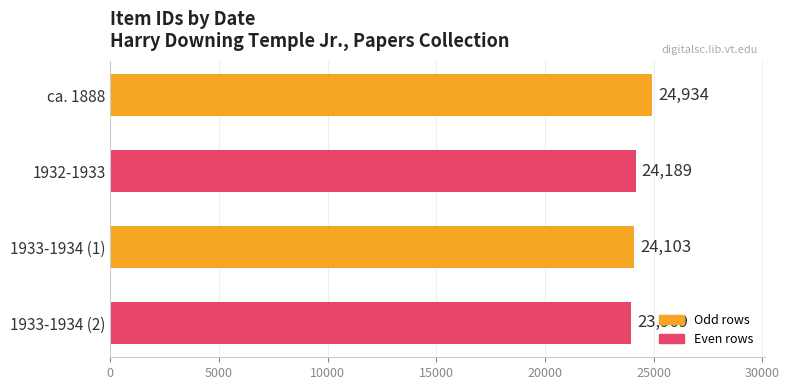

What is the maximum value shown in the chart?

24934